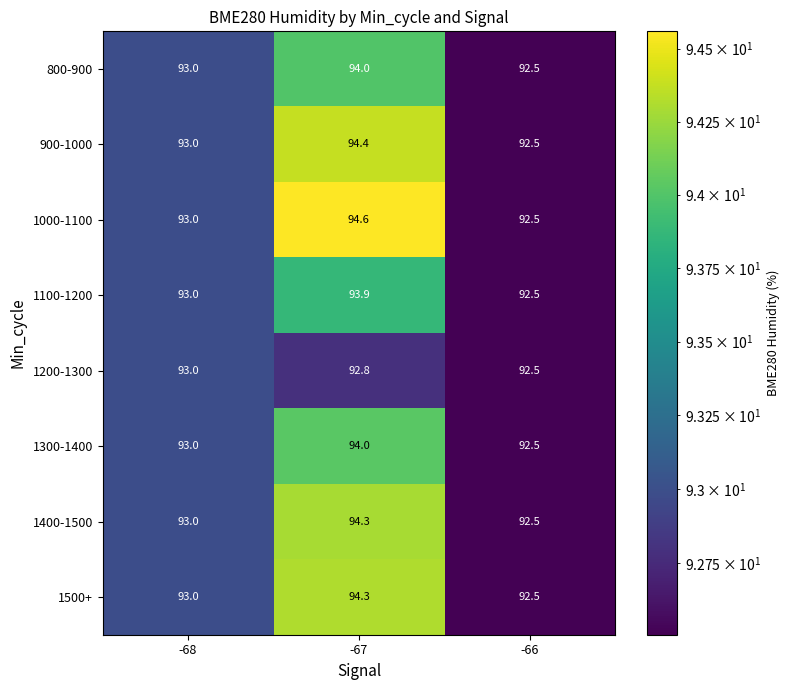

What is the greatest value displayed?

94.6